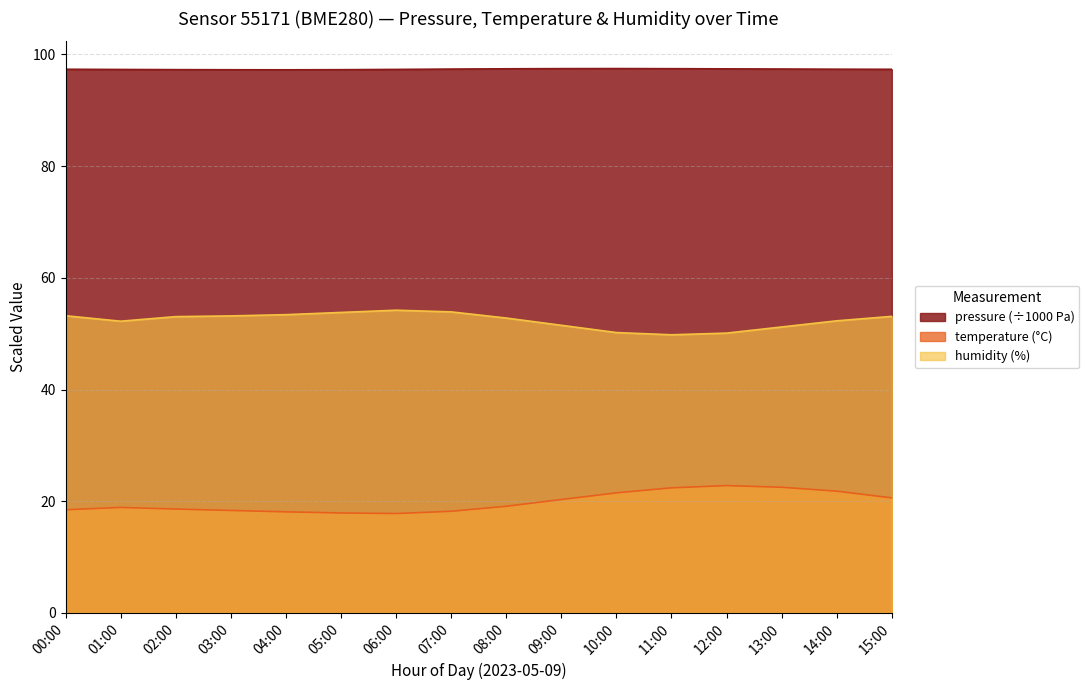

What is the difference between the maximum and minimum values in the temperature series?

5.0